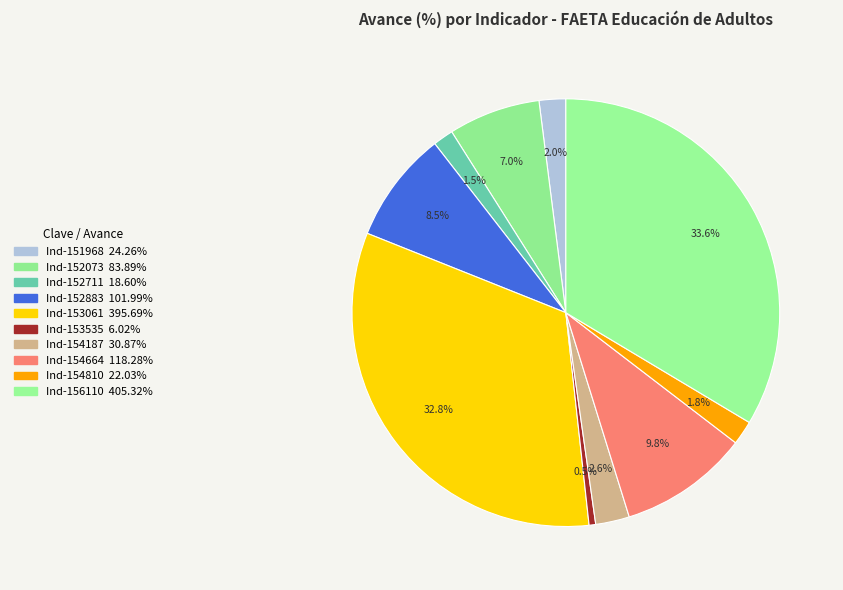

Count the number of slices in the pie.

10